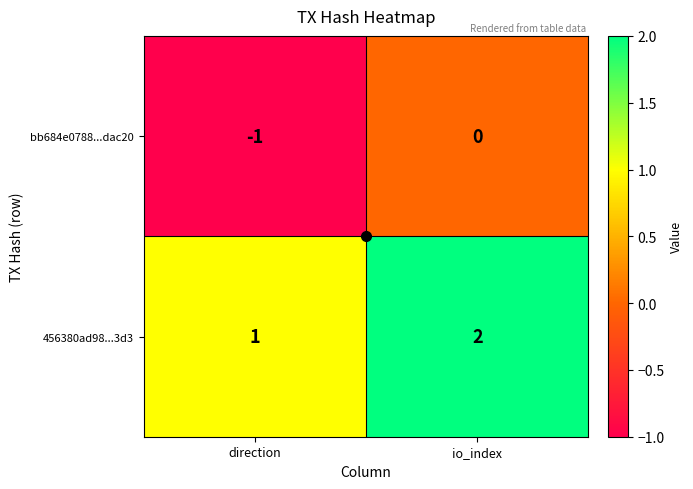

Is the value of bb684e0788...dac20 at direction greater than the value of 456380ad98...3d3 at direction?

No